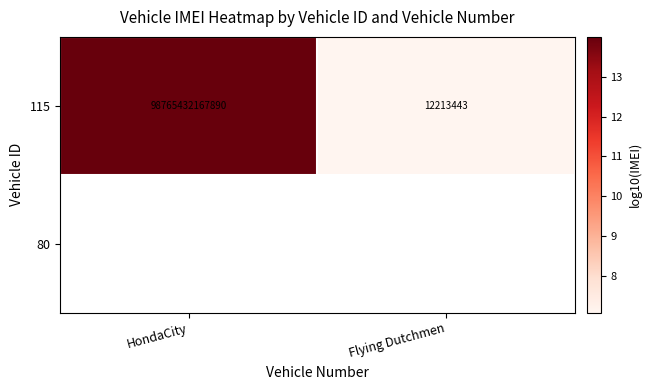

What is the difference between the maximum and minimum values?

6.9